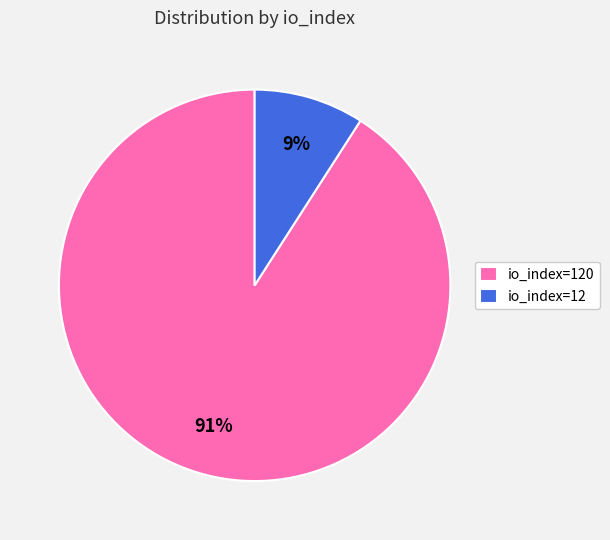

To the nearest percent, what percentage of the pie is io_index=120?

91%